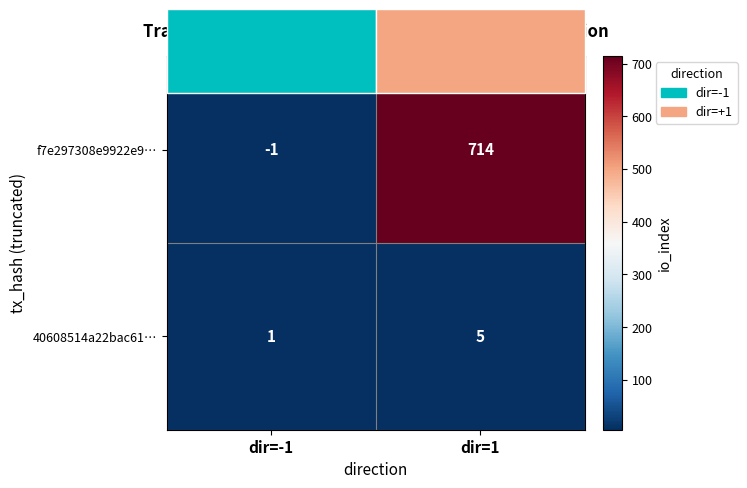

At which category is the sum across all series the highest?

dir=1